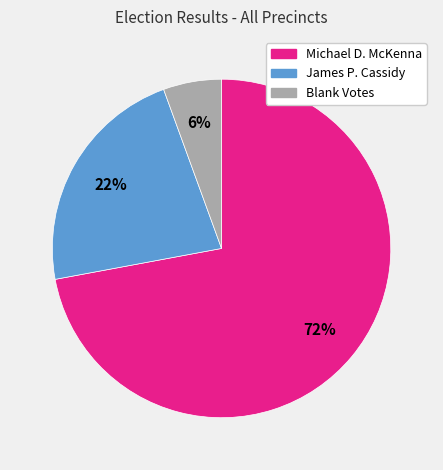

Do Blank Votes and James P. Cassidy together represent more than half of the pie?

No